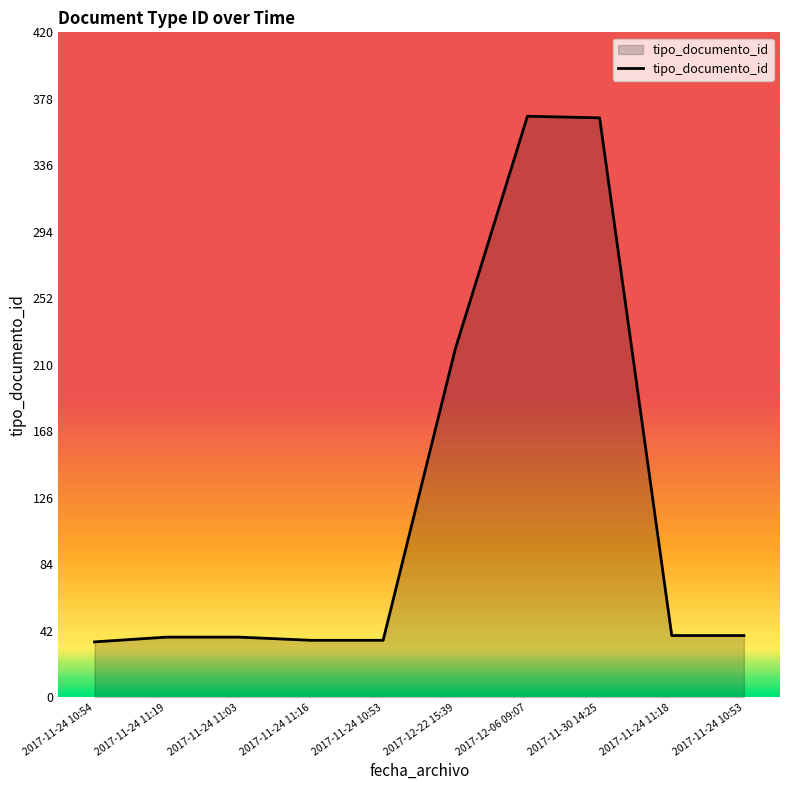

How many lines are shown in the chart?

1